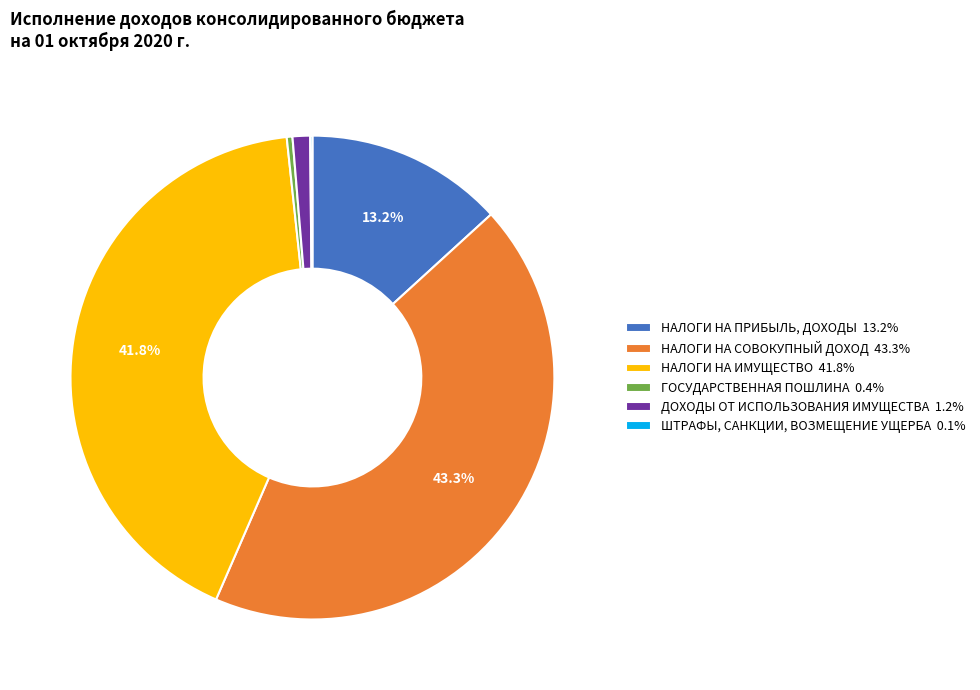

Is the sum of ДОХОДЫ ОТ ИСПОЛЬЗОВАНИЯ ИМУЩЕСТВА 1.2% and НАЛОГИ НА СОВОКУПНЫЙ ДОХОД 43.3% greater than half?

No